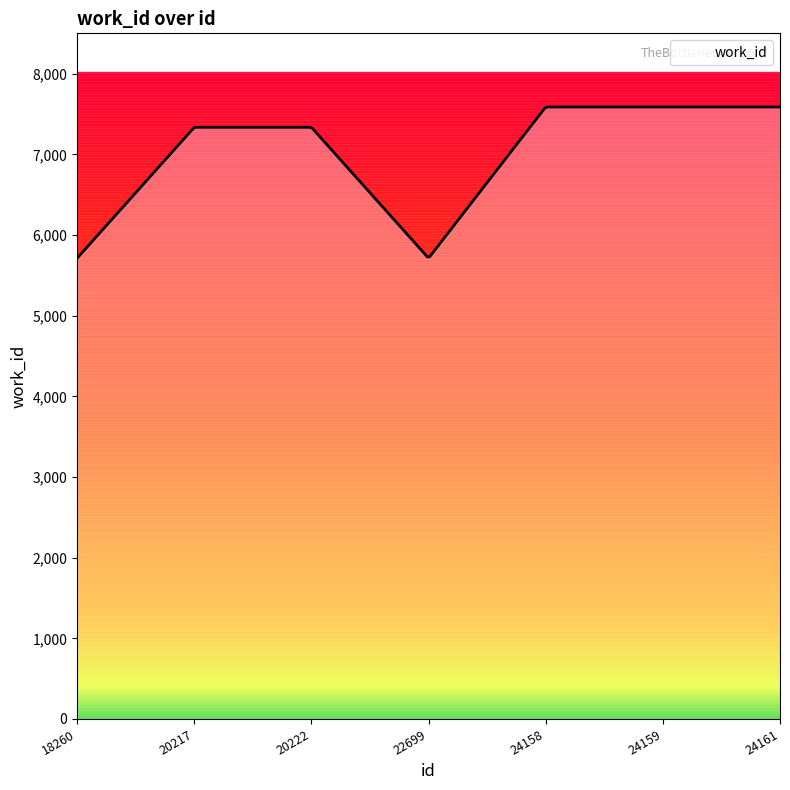

What is the smallest value displayed?

5712.0